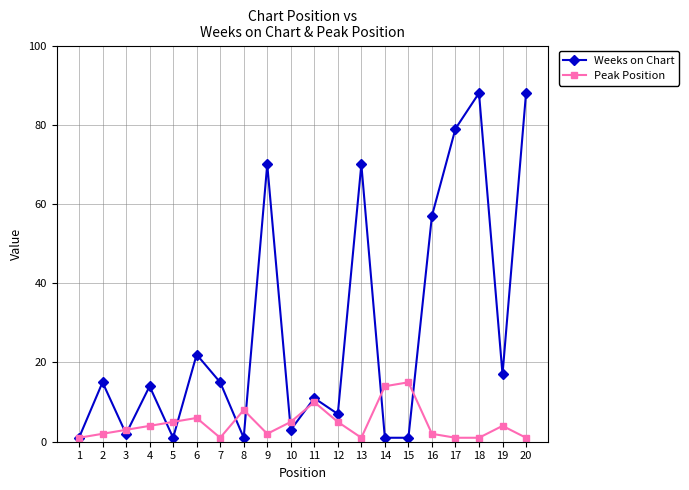

The value of Peak Position at 5 is 5. True or false?

True